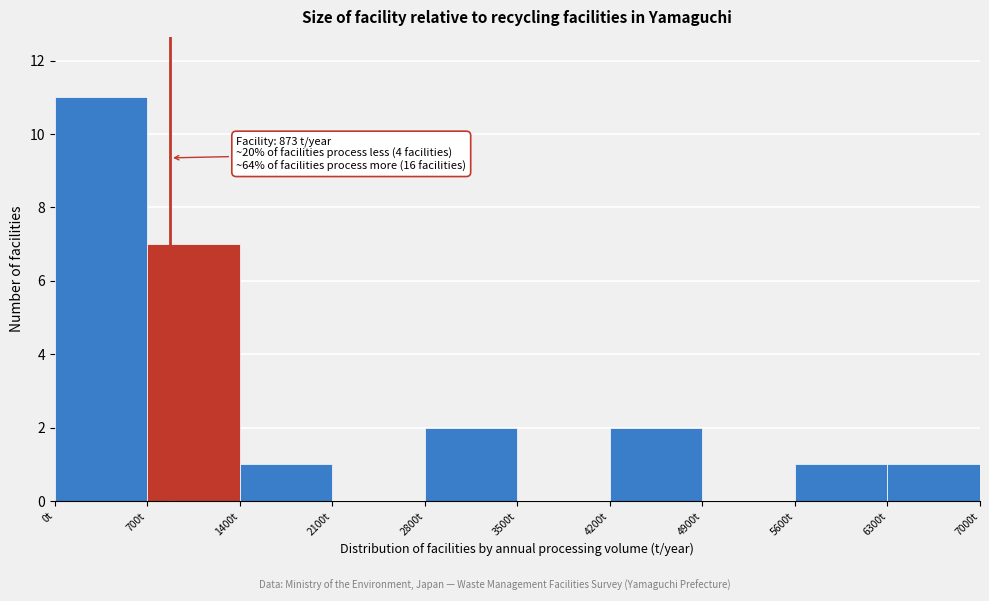

Over which range of the x-axis is the bar tallest?

0 to 700